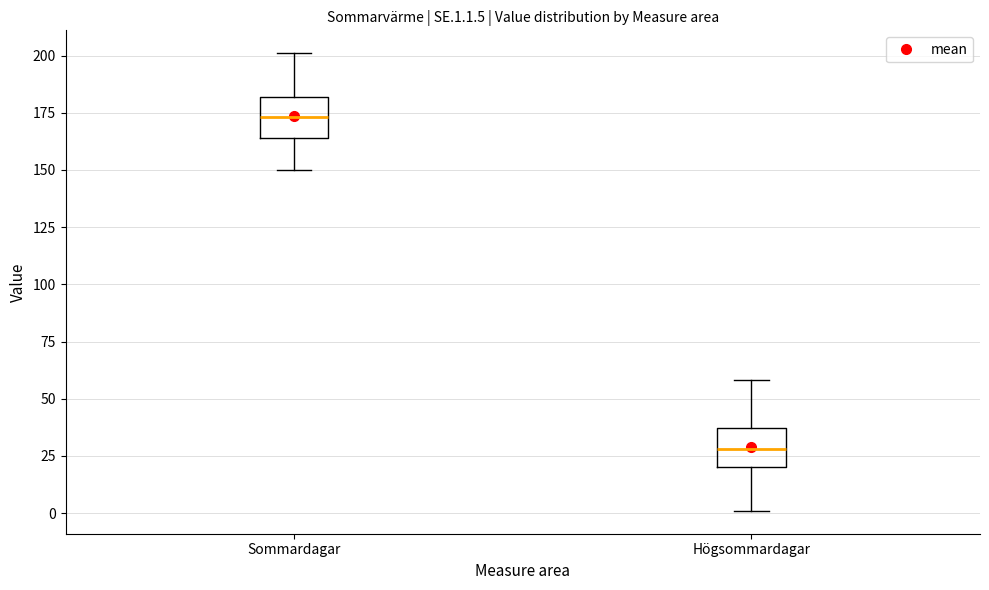

Where does the median line of the box for Sommardagar sit on the y-axis? The values are not printed on the chart, so give them approximately, as read against the axis.

175